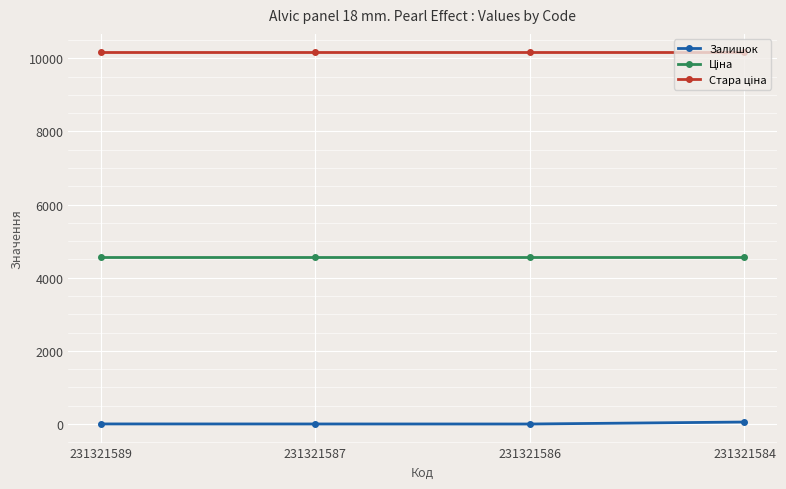

What is the maximum value shown in the chart?

10158.6